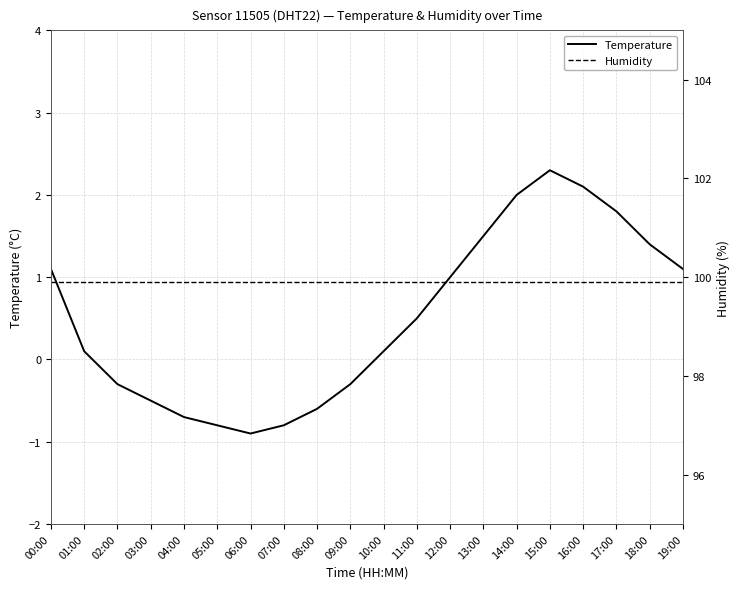

Is it true that Humidity equals 138.6 at 12:00?

False